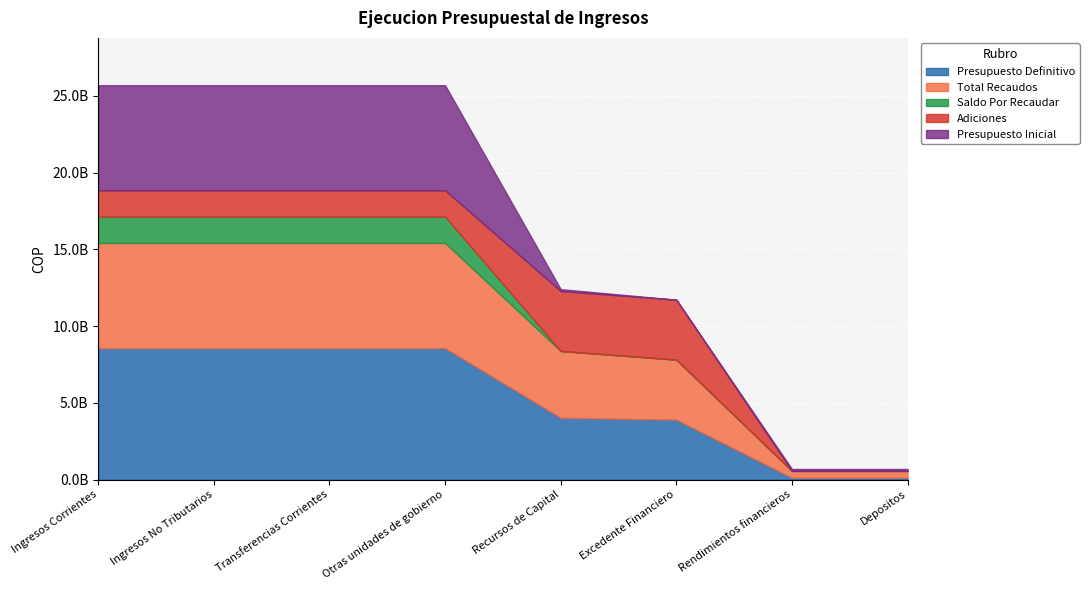

What is the difference between the maximum and minimum values in the Presupuesto Inicial series?

6850000000.0